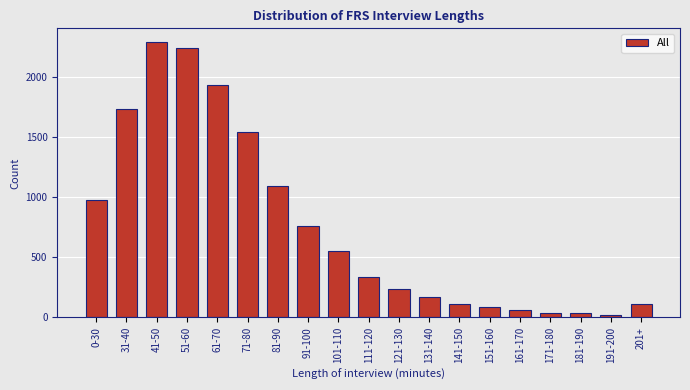

True or false: the data shows 19 at 191-200.

True